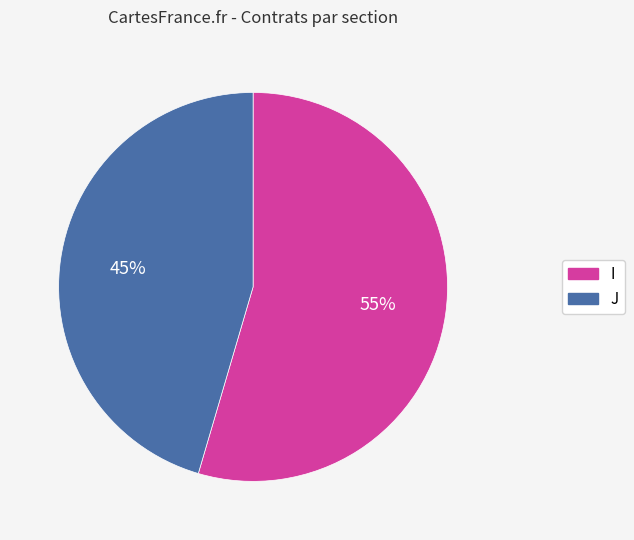

To the nearest percent, what is the combined percentage of I and J?

100%